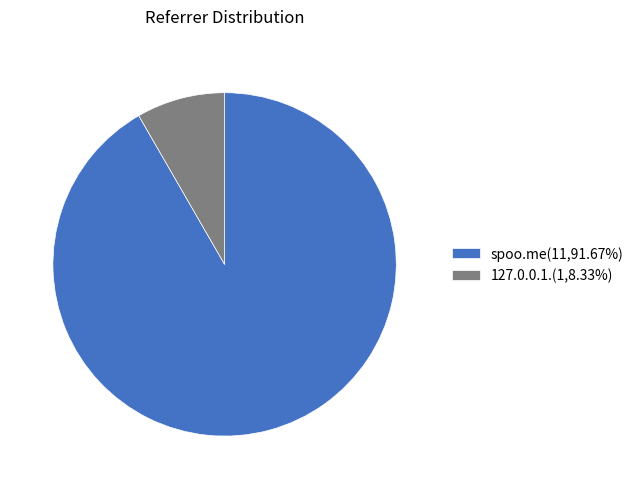

Which has a higher value, 127.0.0.1. or spoo.me?

spoo.me